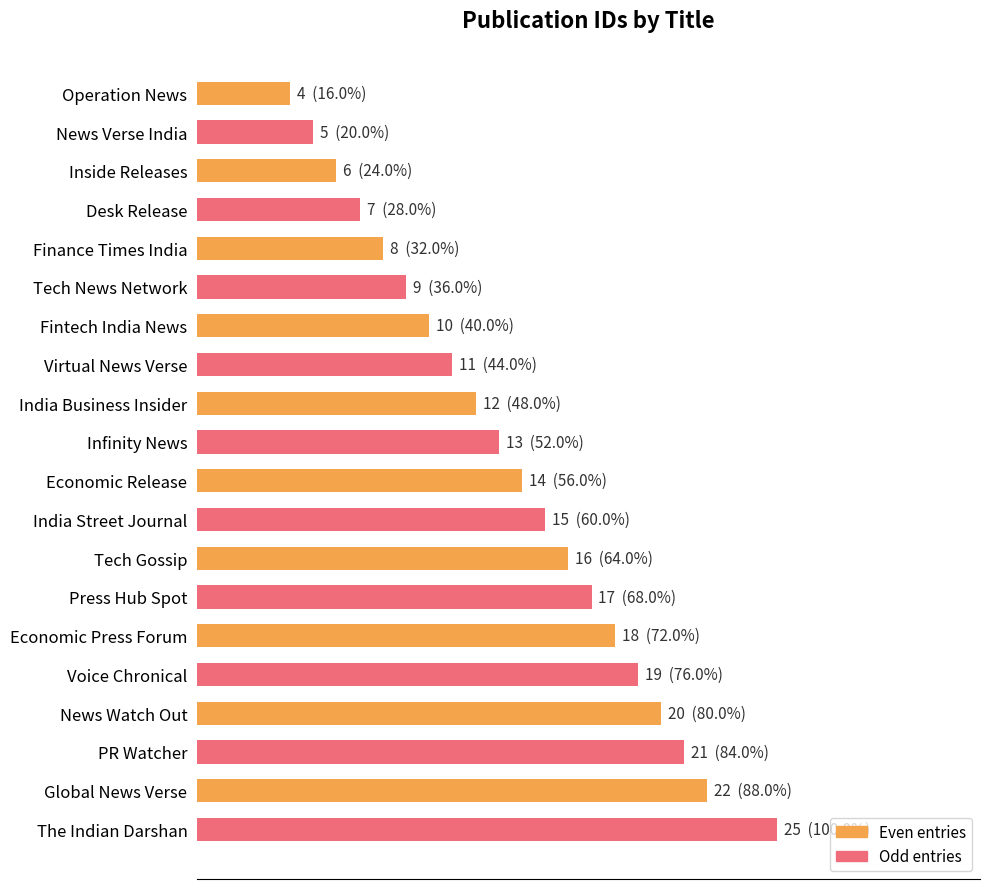

Are the bars horizontal?

Yes